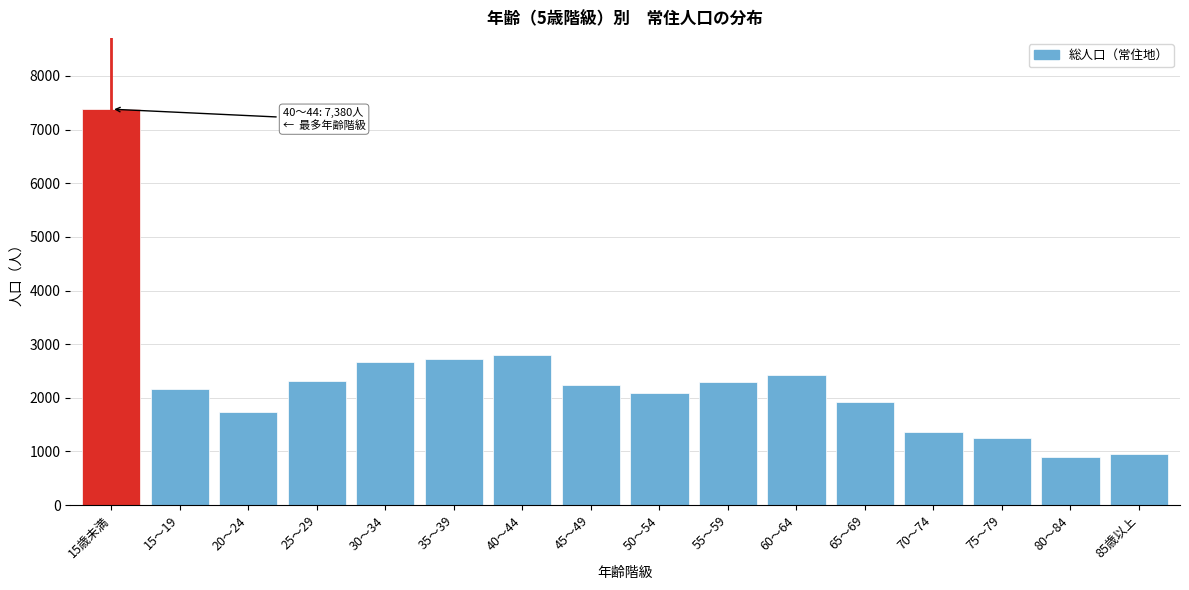

What is the minimum value shown in the chart?

905